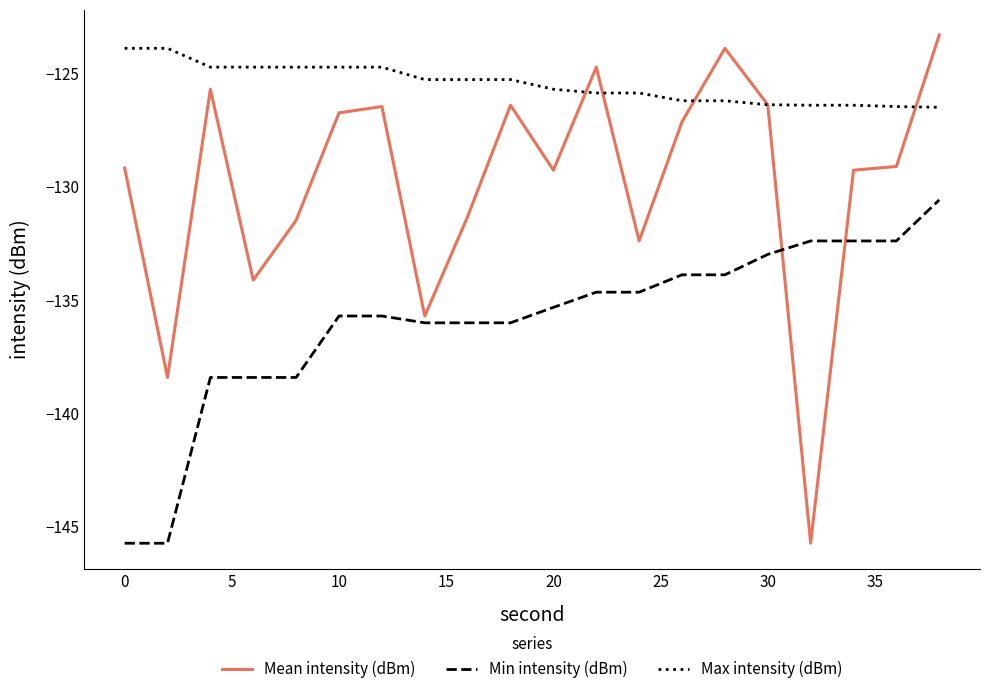

Which series has the widest spread of values?

Mean intensity (dBm)